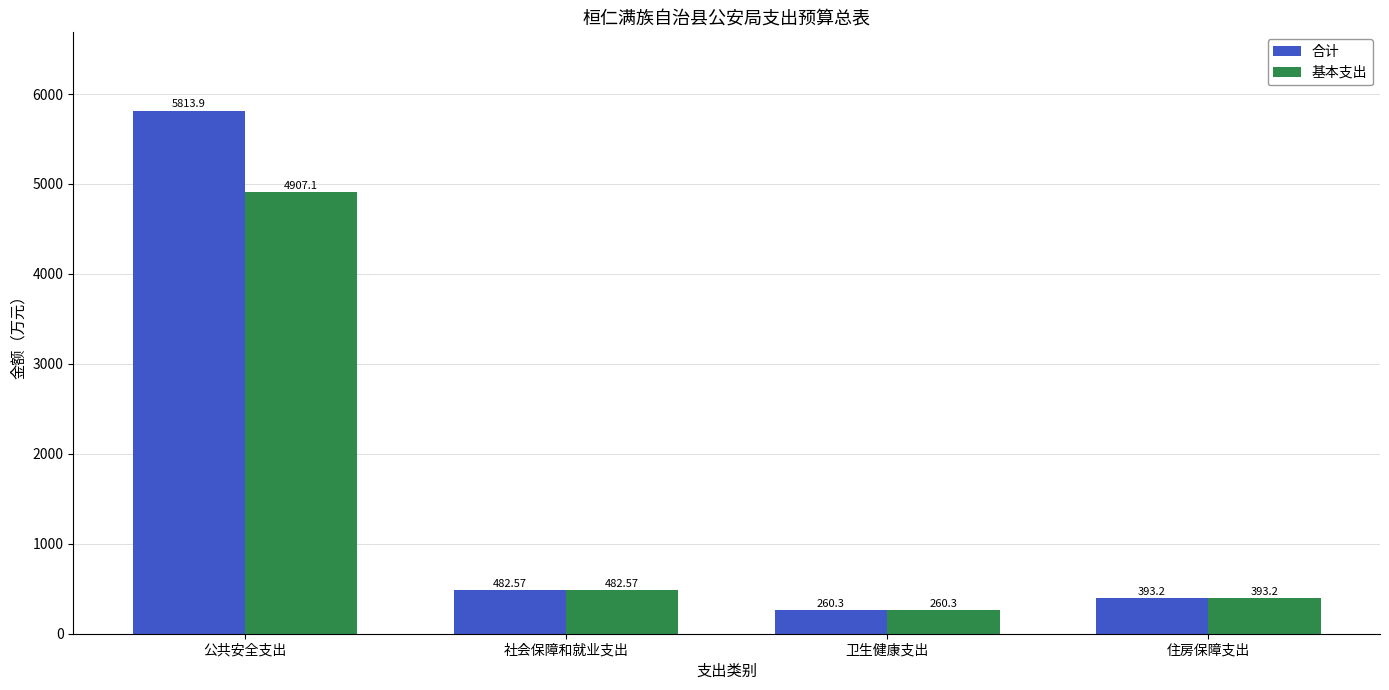

List the series in order of their peak value, lowest first.

基本支出, 合计